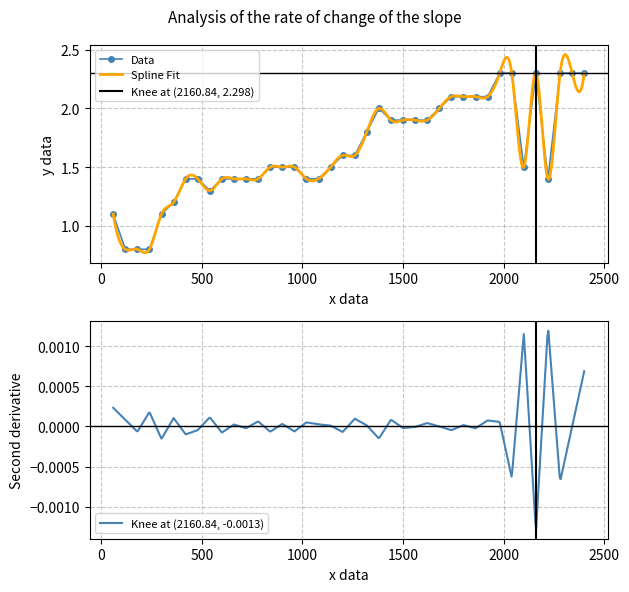

What is the value of the Data point at the 15th from the left?

1.5